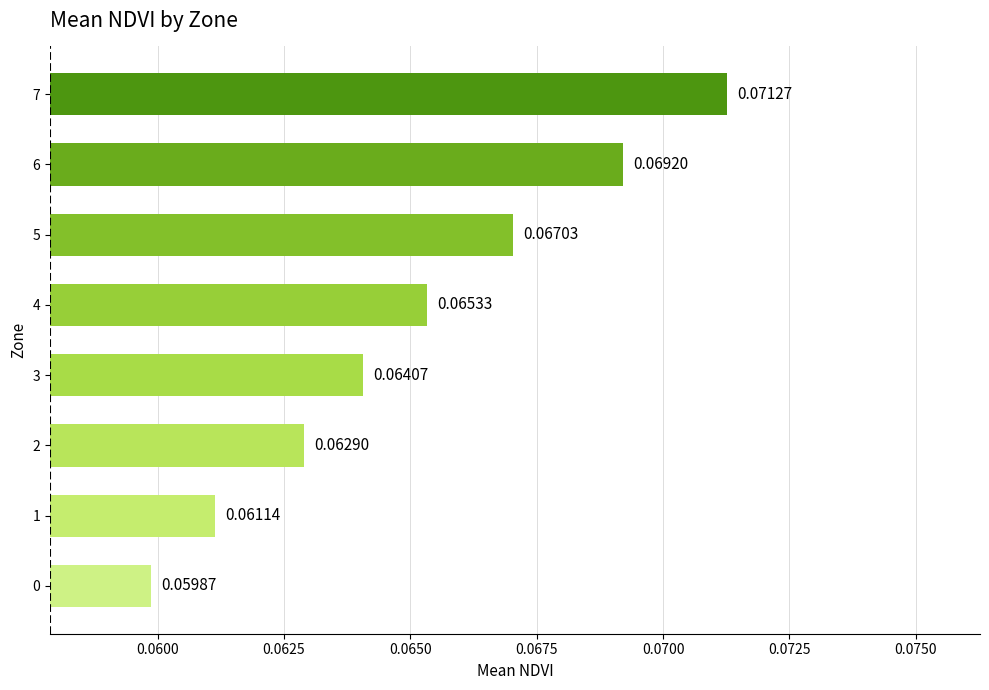

At which category does the chart reach its minimum across all series?

0